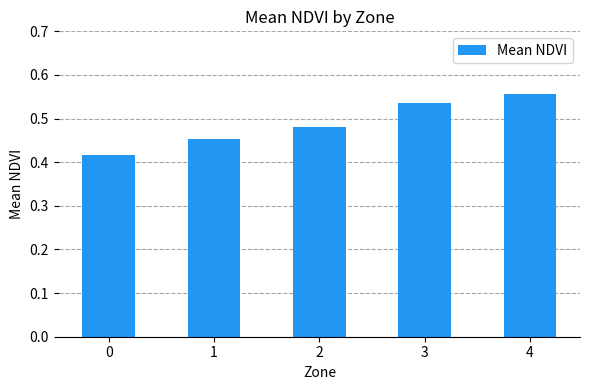

Which has a higher value, 1 or 3?

3